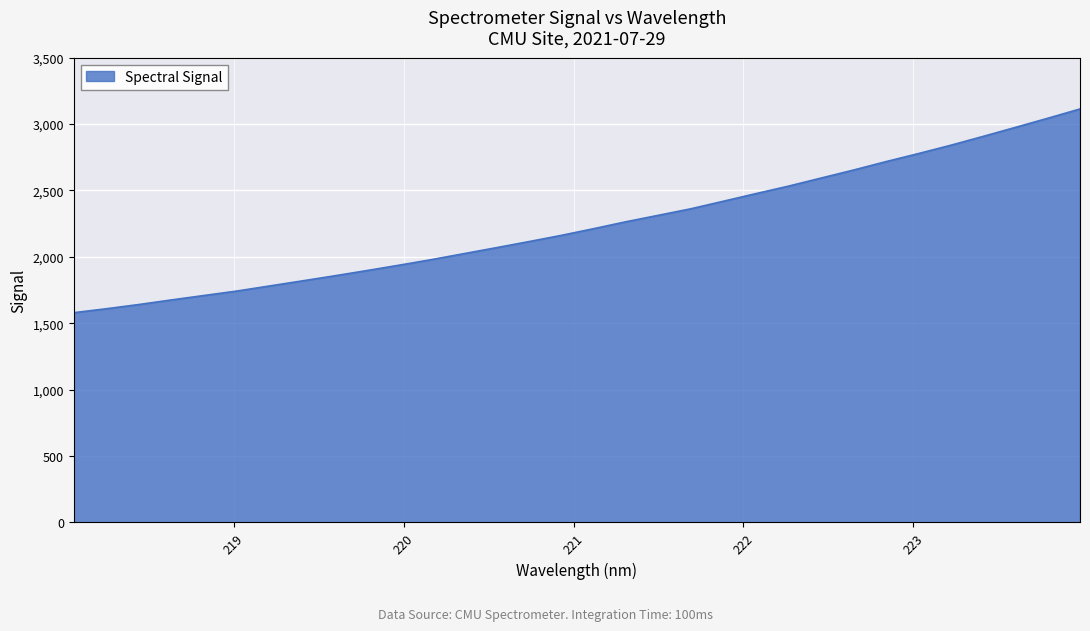

True or false: there are more than 1 points higher than both neighbors.

False